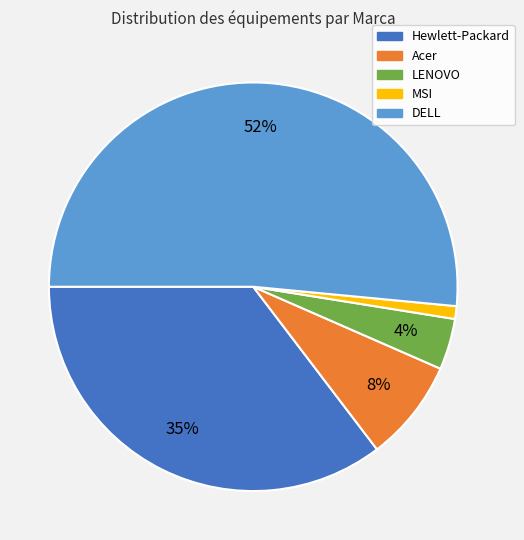

Do MSI and Hewlett-Packard together represent more than half of the pie?

No